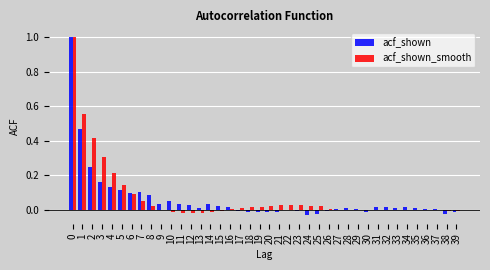

Is the value of acf_shown_smooth at 30 greater than the value of acf_shown at 2?

No